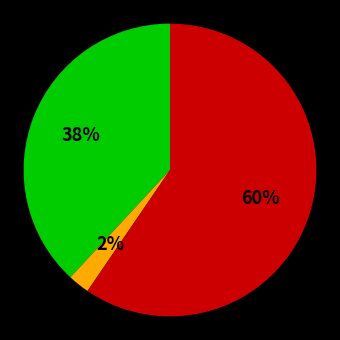

To the nearest percent, what is the average slice percentage?

33%